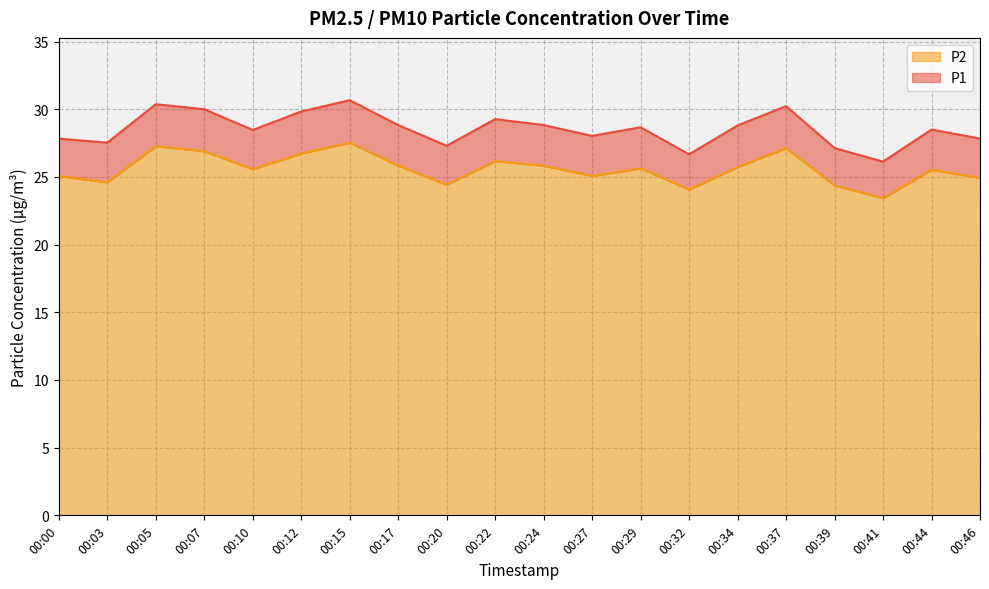

Is the value of P1 at 00:29 greater than the value of P2 at 00:10?

Yes